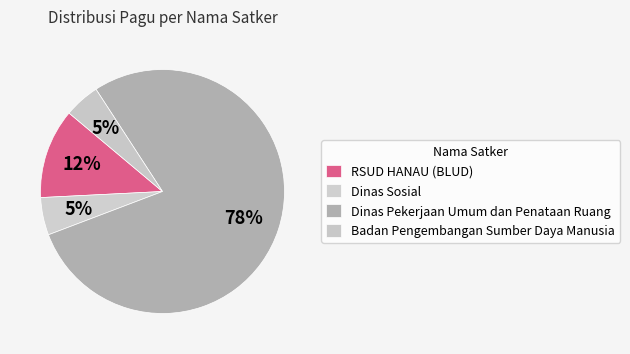

How many segments does this pie chart have?

4